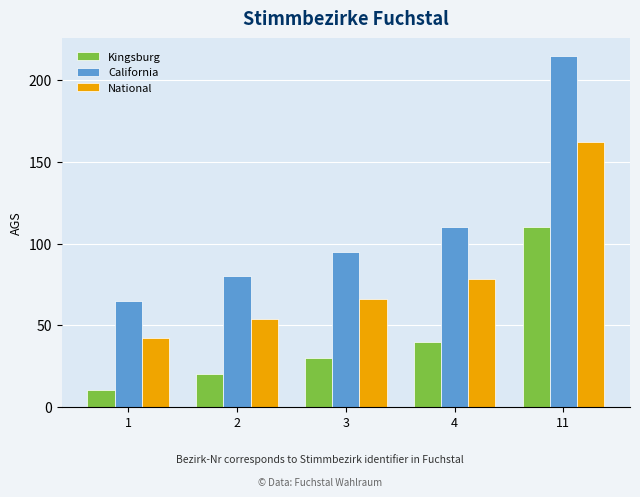

Reading left to right, what are all the values shown in this chart?

Kingsburg: 1=10	2=20	3=30	4=40	11=110
California: 1=65	2=80	3=95	4=110	11=215
National: 1=42	2=54	3=66	4=78	11=162